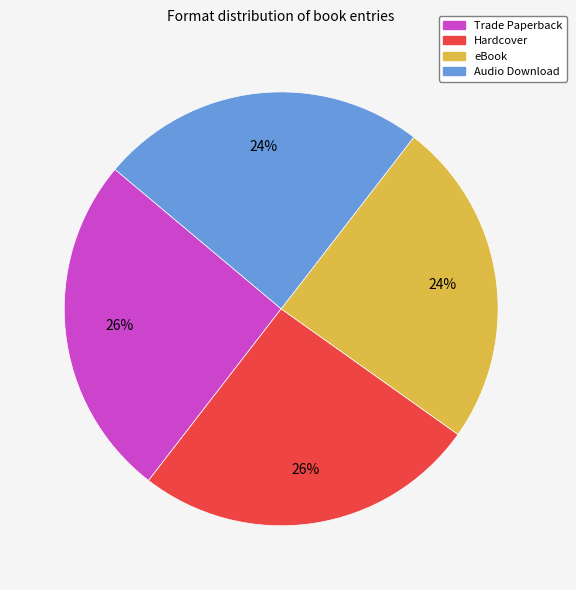

To the nearest percent, what is the average slice percentage?

25%